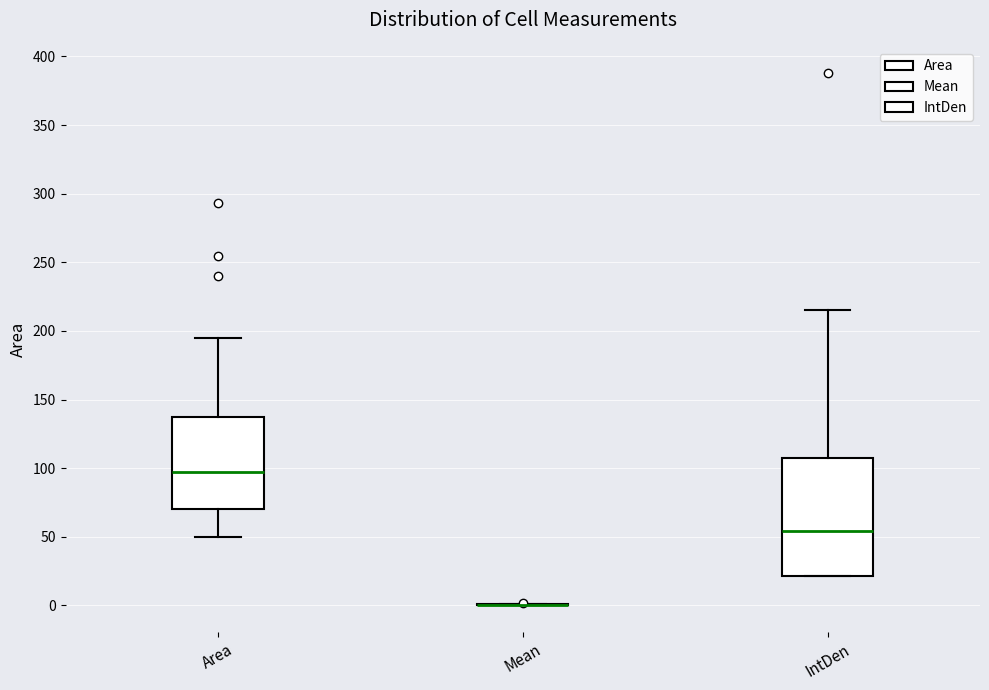

Reading left to right, read every box against the y-axis: the position of its median line, the range the box covers, and the ends of its whiskers. The values are not printed on the chart, so give them approximately, as read against the axis.

Area: median 95, box 70 to 135, whiskers 50 to 195
Mean: box collapsed to a line at 0, whiskers 0 to 0
IntDen: median 55, box 20 to 110, whiskers 20 to 215